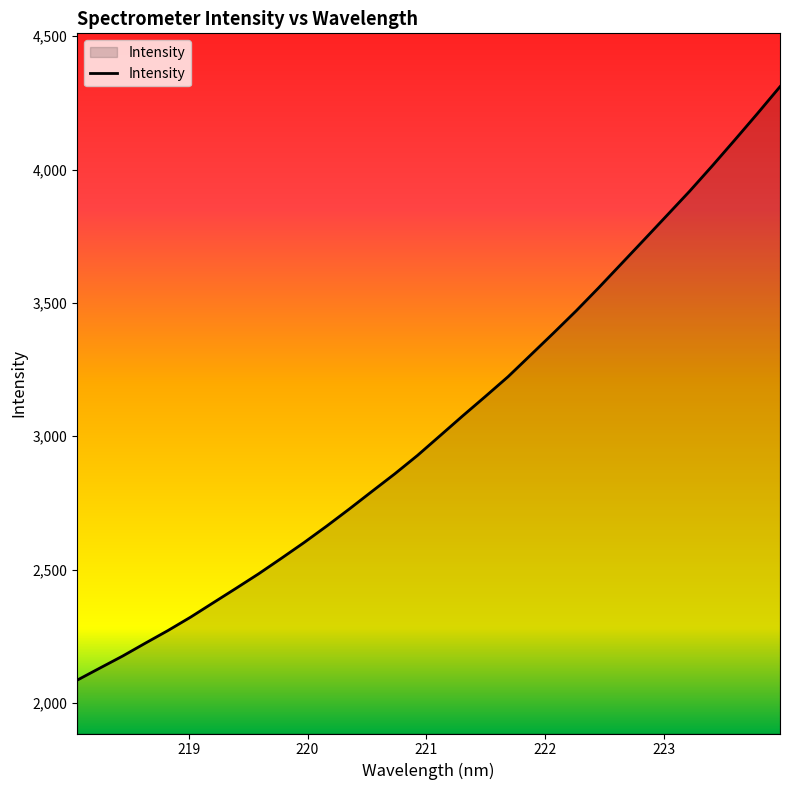

What is the difference between the maximum and minimum values?

2225.3